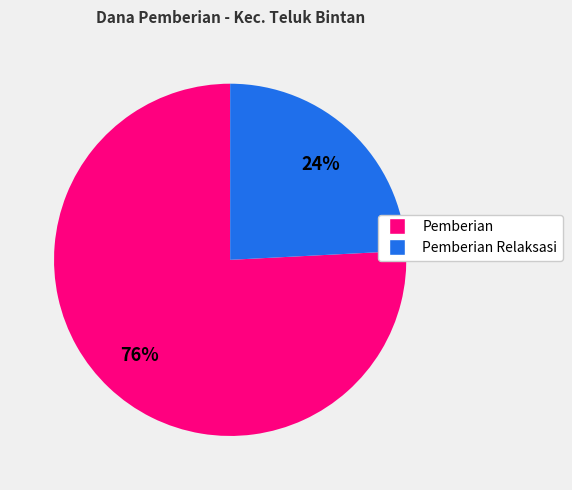

Does any single category account for the majority?

Yes